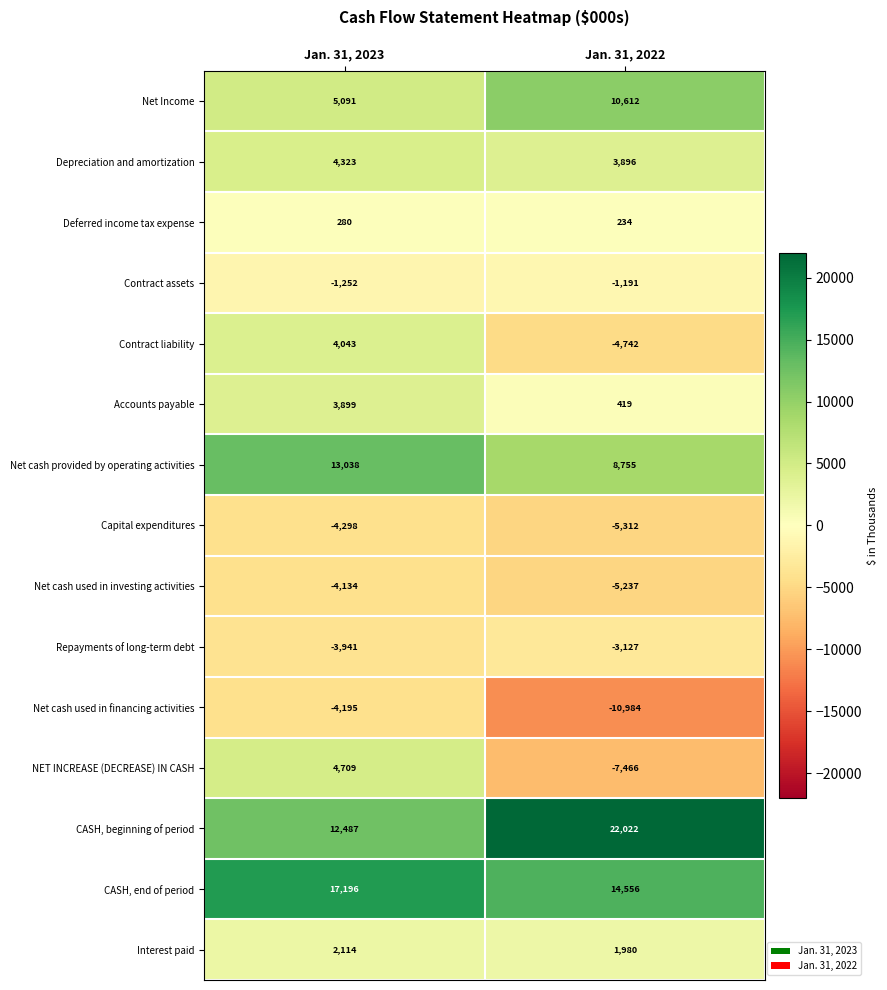

Is the value of CASH, end of period at Jan. 31, 2022 greater than the value of Contract assets at Jan. 31, 2022?

Yes